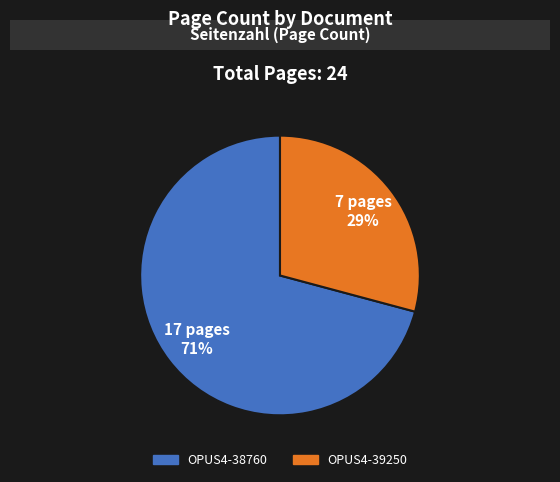

Do OPUS4-39250 and OPUS4-38760 together represent more than half of the pie?

Yes